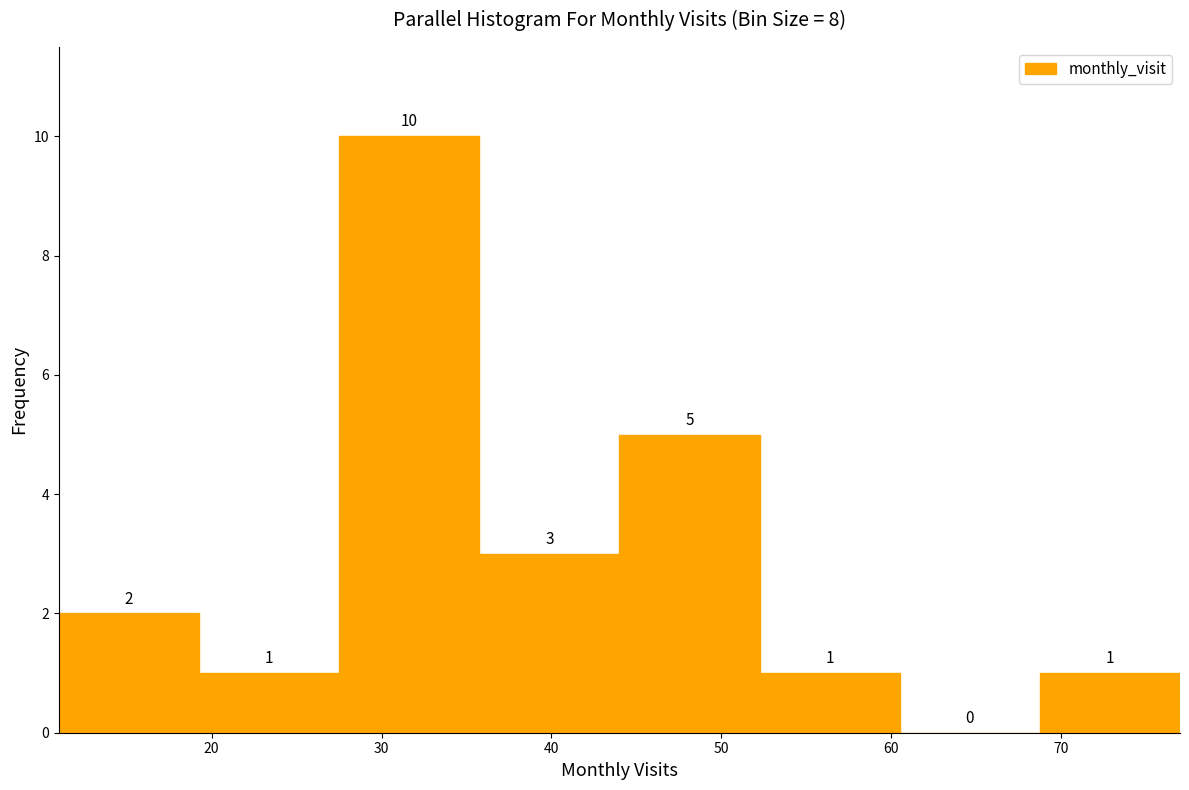

Reading left to right, list every bar in this chart as the range it spans on the x-axis followed by its height. The bar edges are not printed on the chart, so give them approximately, as read against the axis.

11 to 19: 2
19 to 28: 1
28 to 36: 10
36 to 44: 3
44 to 52: 5
52 to 61: 1
61 to 69: 0
69 to 77: 1